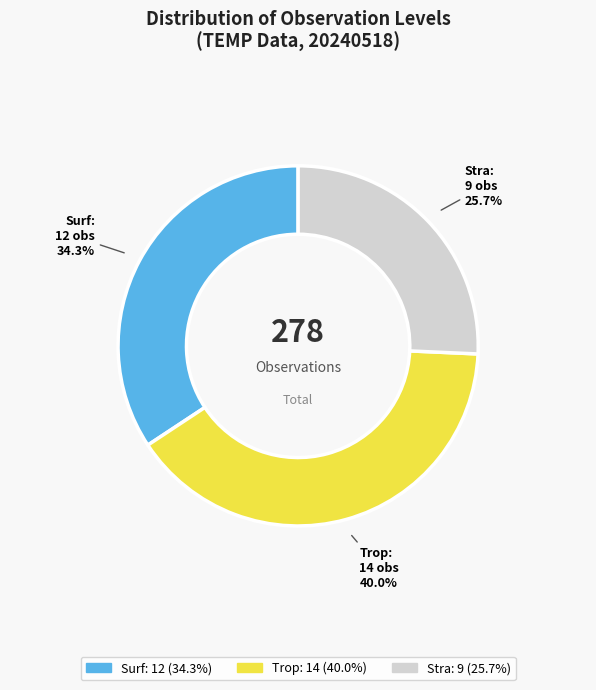

Is there a majority slice in this chart?

No